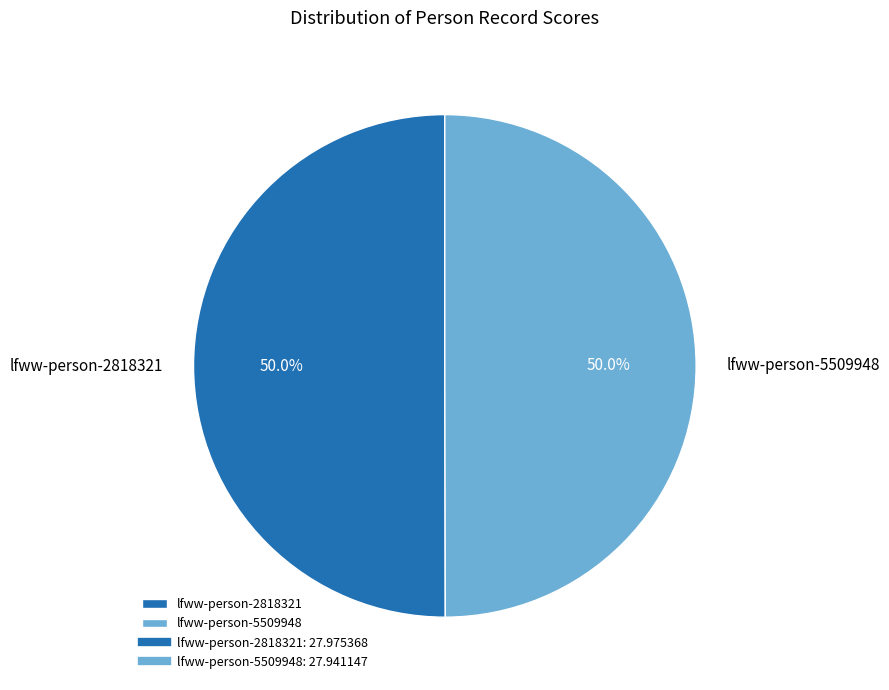

What percentage is the lfww-person-2818321 slice, to the nearest percent?

50%